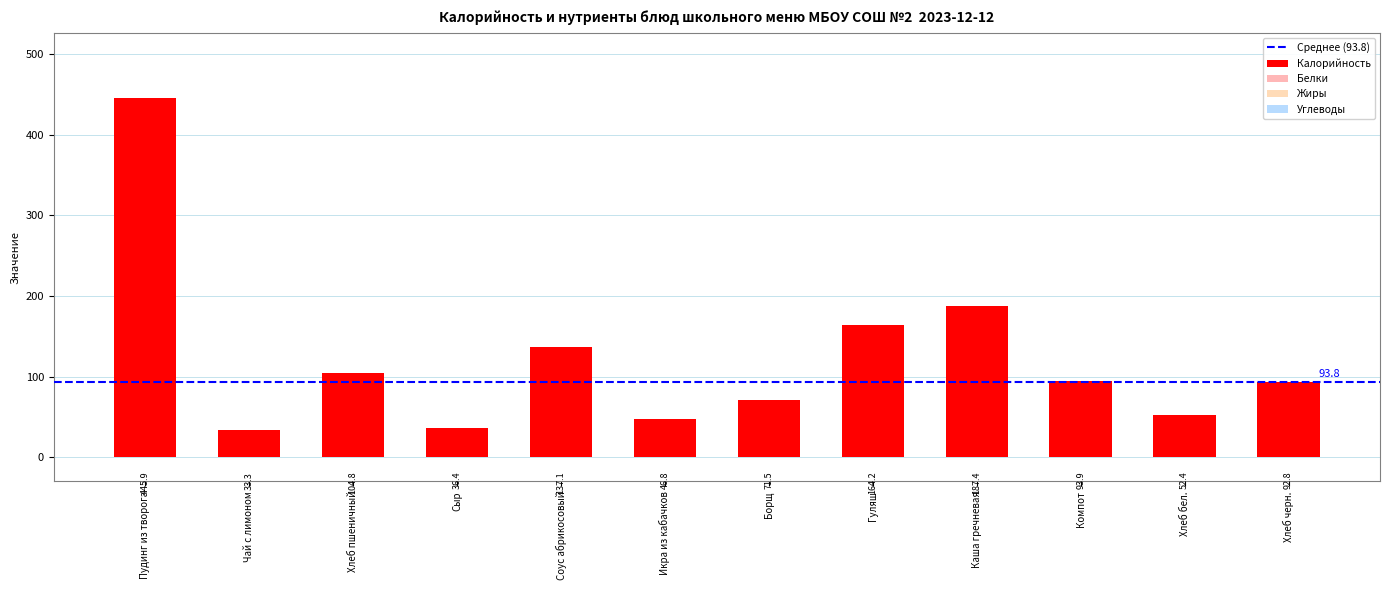

How many data points in Жиры are less than 2?

6